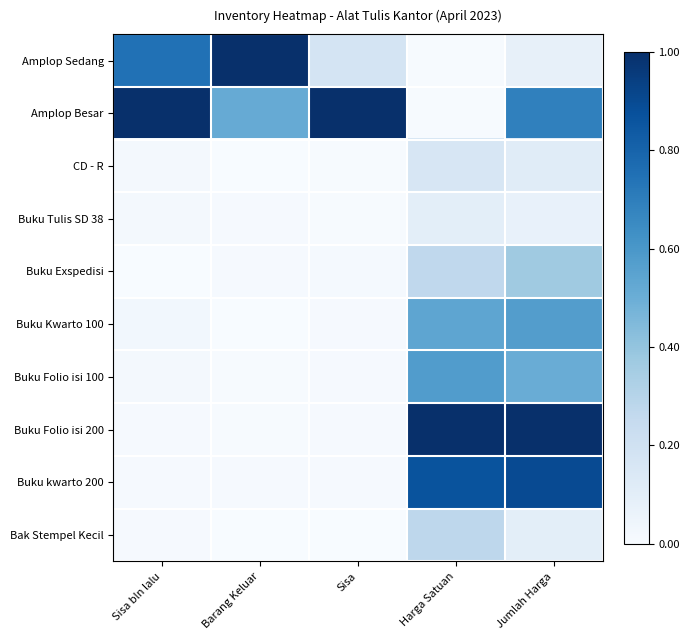

Reading left to right, transcribe all the data shown in this chart.

Amplop Sedang: Sisa bln lalu=0.7	Barang Keluar=1.0	Sisa=0.2	Harga Satuan=0.0	Jumlah Harga=0.1
Amplop Besar: Sisa bln lalu=1.0	Barang Keluar=0.5	Sisa=1.0	Harga Satuan=0.0	Jumlah Harga=0.7
CD - R: Sisa bln lalu=0.0	Barang Keluar=0.0	Sisa=0.0	Harga Satuan=0.2	Jumlah Harga=0.1
Buku Tulis SD 38: Sisa bln lalu=0.0	Barang Keluar=0.0	Sisa=0.0	Harga Satuan=0.1	Jumlah Harga=0.1
Buku Exspedisi: Sisa bln lalu=0.0	Barang Keluar=0.0	Sisa=0.0	Harga Satuan=0.3	Jumlah Harga=0.4
Buku Kwarto 100: Sisa bln lalu=0.0	Barang Keluar=0.0	Sisa=0.0	Harga Satuan=0.5	Jumlah Harga=0.6
Buku Folio isi 100: Sisa bln lalu=0.0	Barang Keluar=0.0	Sisa=0.0	Harga Satuan=0.6	Jumlah Harga=0.5
Buku Folio isi 200: Sisa bln lalu=0.0	Barang Keluar=0.0	Sisa=0.0	Harga Satuan=1.0	Jumlah Harga=1.0
Buku kwarto 200: Sisa bln lalu=0.0	Barang Keluar=0.0	Sisa=0.0	Harga Satuan=0.9	Jumlah Harga=0.9
Bak Stempel Kecil: Sisa bln lalu=0.0	Barang Keluar=0.0	Sisa=0.0	Harga Satuan=0.3	Jumlah Harga=0.1